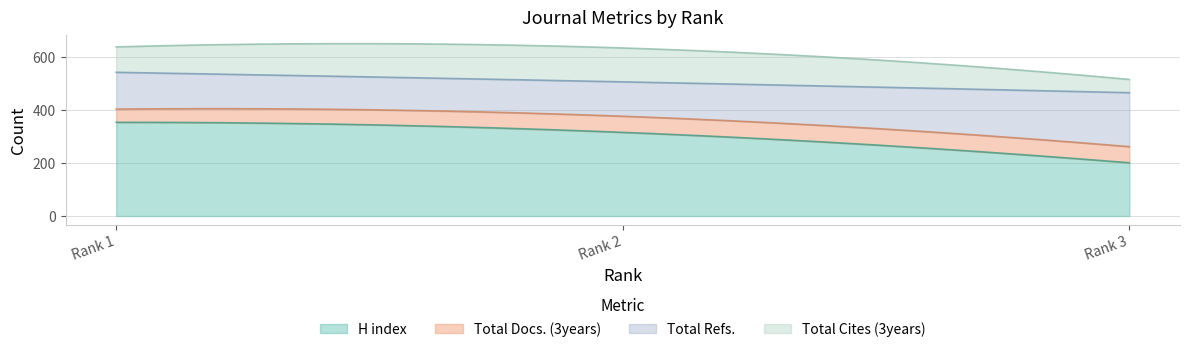

At Rank 1, list the series in order from largest to smallest.

H index, Total Refs., Total Cites (3years), Total Docs. (3years)